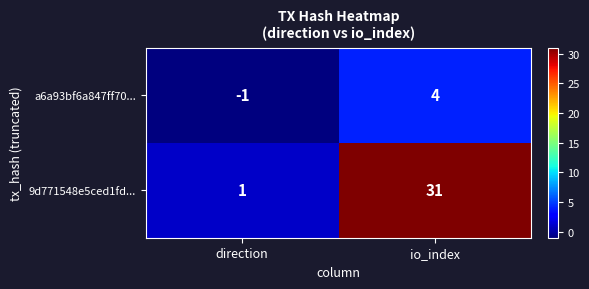

What is the difference between the highest and lowest values at io_index?

27